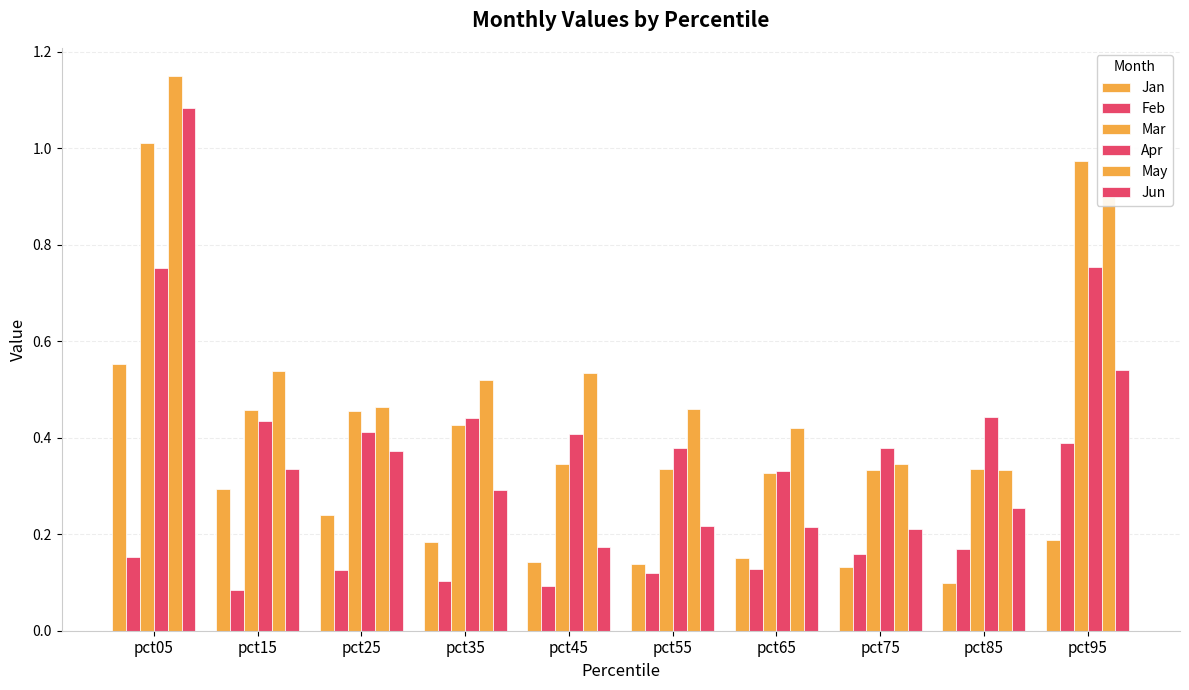

Reading left to right, what are all the values shown in this chart?

Jan: pct05=0.6	pct15=0.3	pct25=0.2	pct35=0.2	pct45=0.1	pct55=0.1	pct65=0.2	pct75=0.1	pct85=0.1	pct95=0.2
Feb: pct05=0.2	pct15=0.1	pct25=0.1	pct35=0.1	pct45=0.1	pct55=0.1	pct65=0.1	pct75=0.2	pct85=0.2	pct95=0.4
Mar: pct05=1.0	pct15=0.5	pct25=0.5	pct35=0.4	pct45=0.3	pct55=0.3	pct65=0.3	pct75=0.3	pct85=0.3	pct95=1.0
Apr: pct05=0.8	pct15=0.4	pct25=0.4	pct35=0.4	pct45=0.4	pct55=0.4	pct65=0.3	pct75=0.4	pct85=0.4	pct95=0.8
May: pct05=1.2	pct15=0.5	pct25=0.5	pct35=0.5	pct45=0.5	pct55=0.5	pct65=0.4	pct75=0.3	pct85=0.3	pct95=0.9
Jun: pct05=1.1	pct15=0.3	pct25=0.4	pct35=0.3	pct45=0.2	pct55=0.2	pct65=0.2	pct75=0.2	pct85=0.3	pct95=0.5